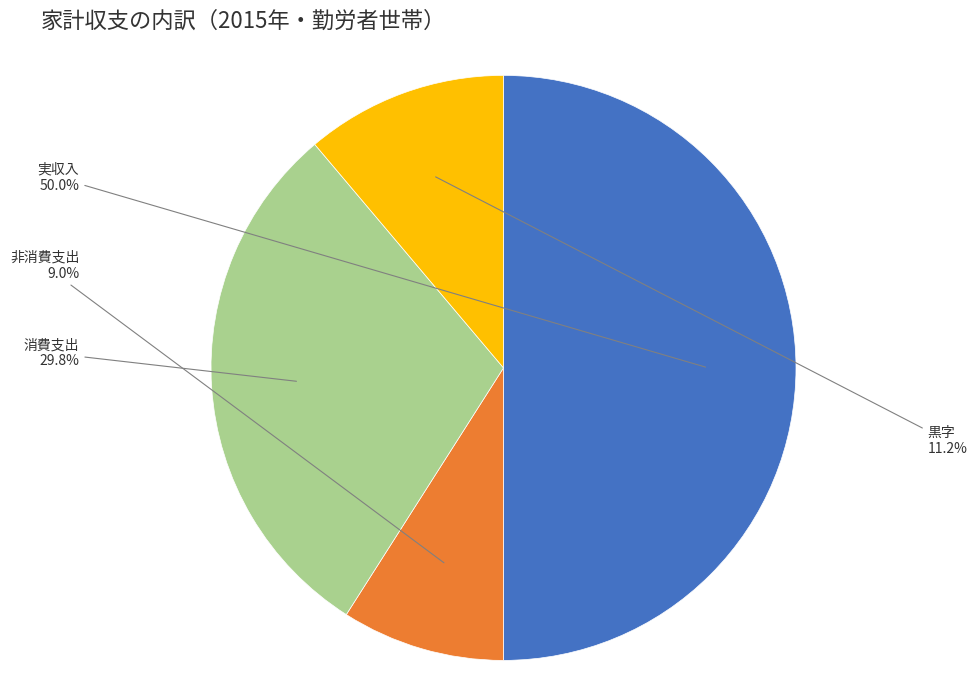

Rank the categories by value from lowest to highest.

非消費支出, 黒字, 消費支出, 実収入